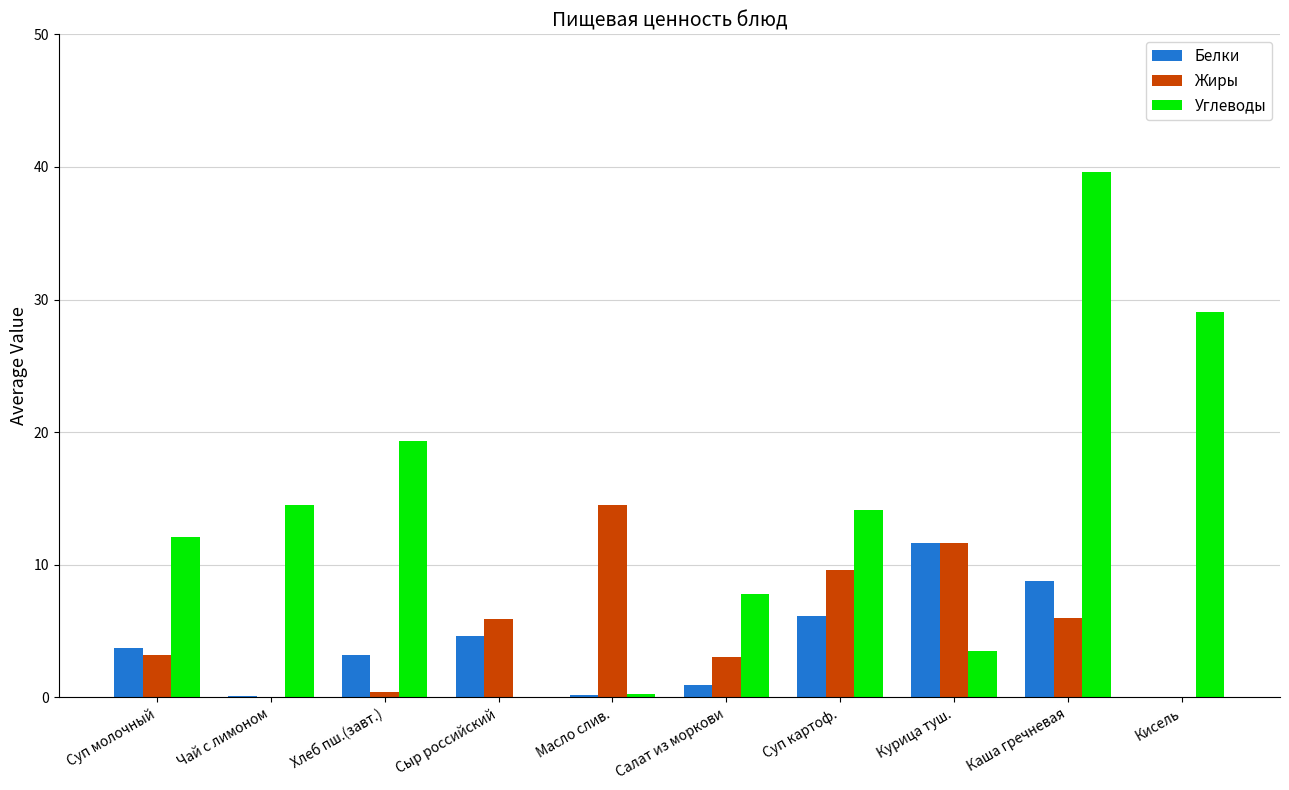

At which label is Белки closest to 5?

Сыр российский